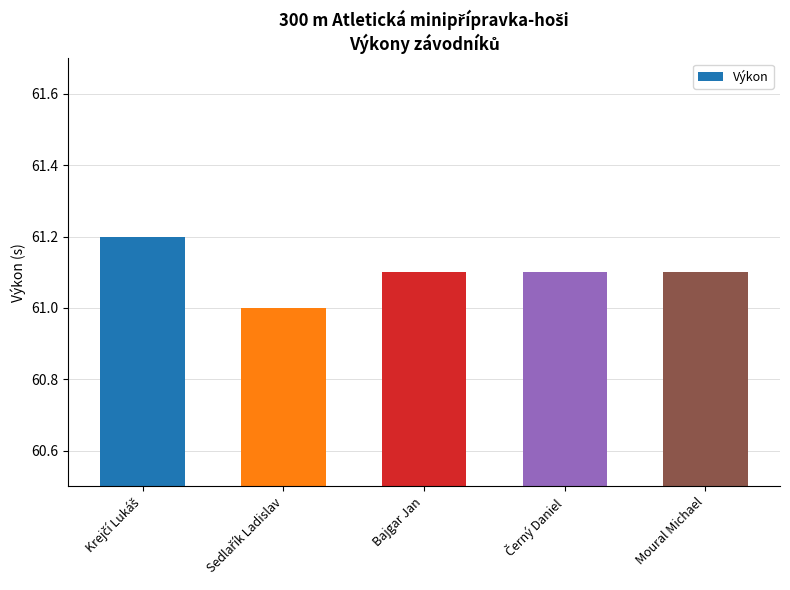

What is the smallest value displayed?

61.0